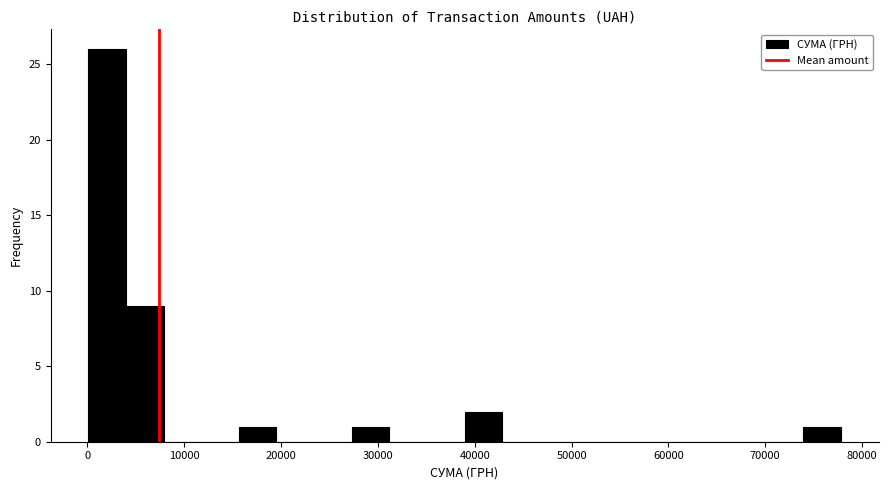

Around what value on the x-axis is the tallest bar? Give the approximate position of its centre, as read against the axis.

2000